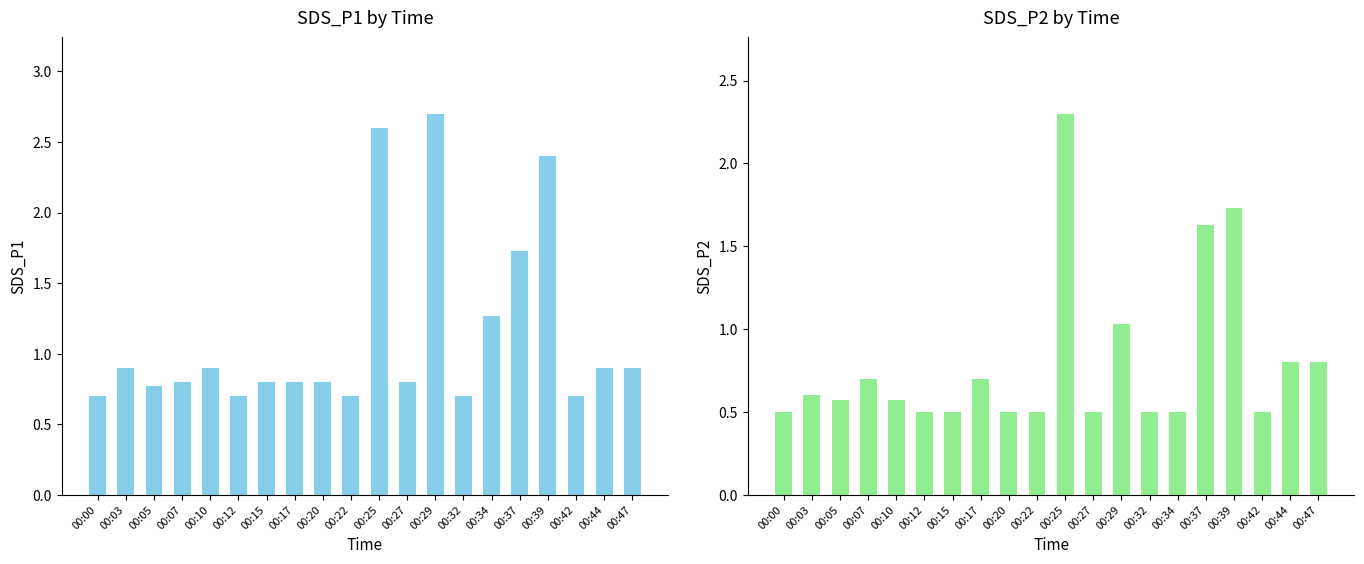

What is the maximum value shown in the chart?

2.7